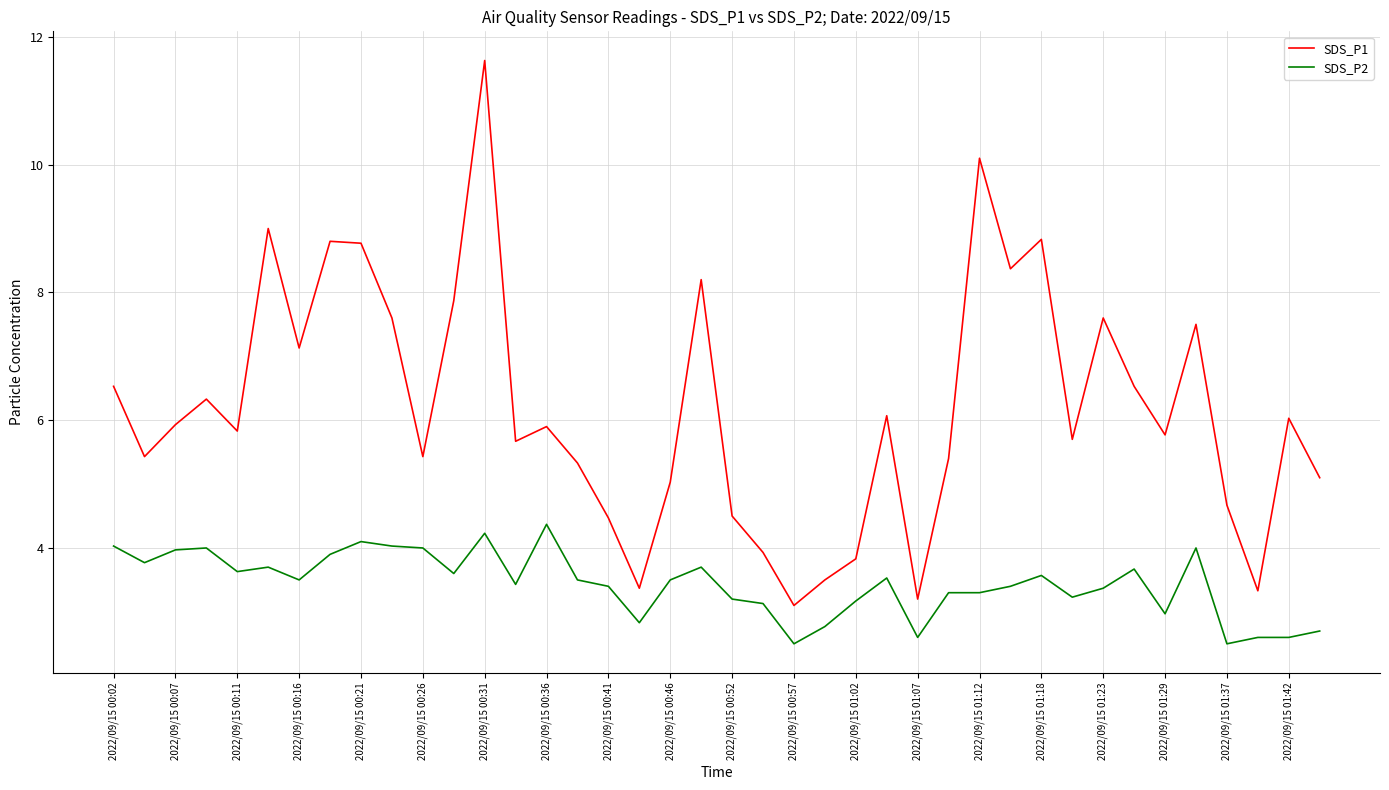

True or false: SDS_P1 and SDS_P2 cross at least once.

False